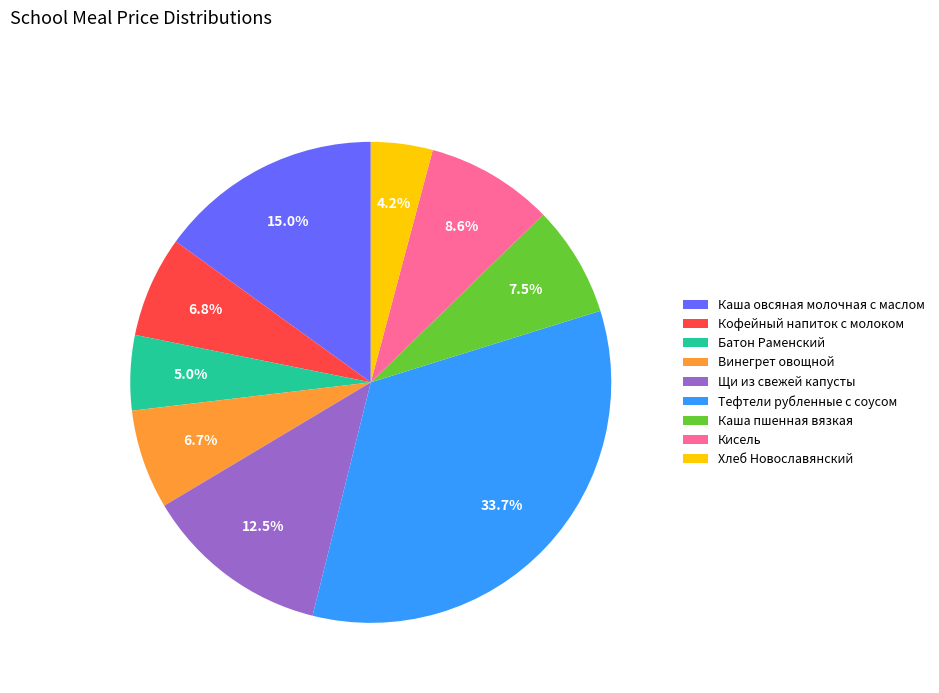

How much of the chart is everything except Батон Раменский?

95.0%